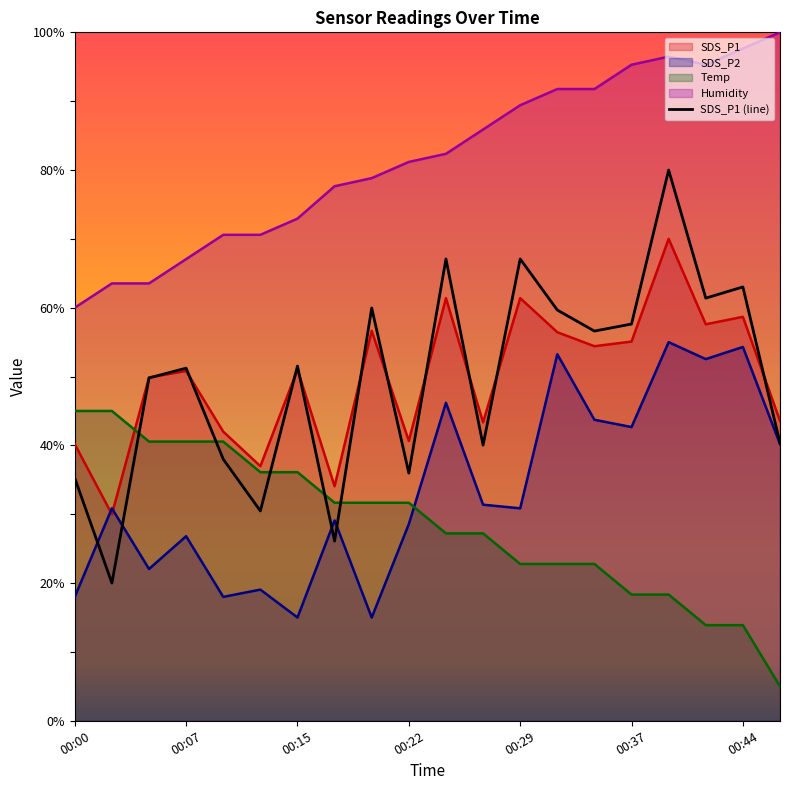

Which series has the largest total across all categories?

Humidity